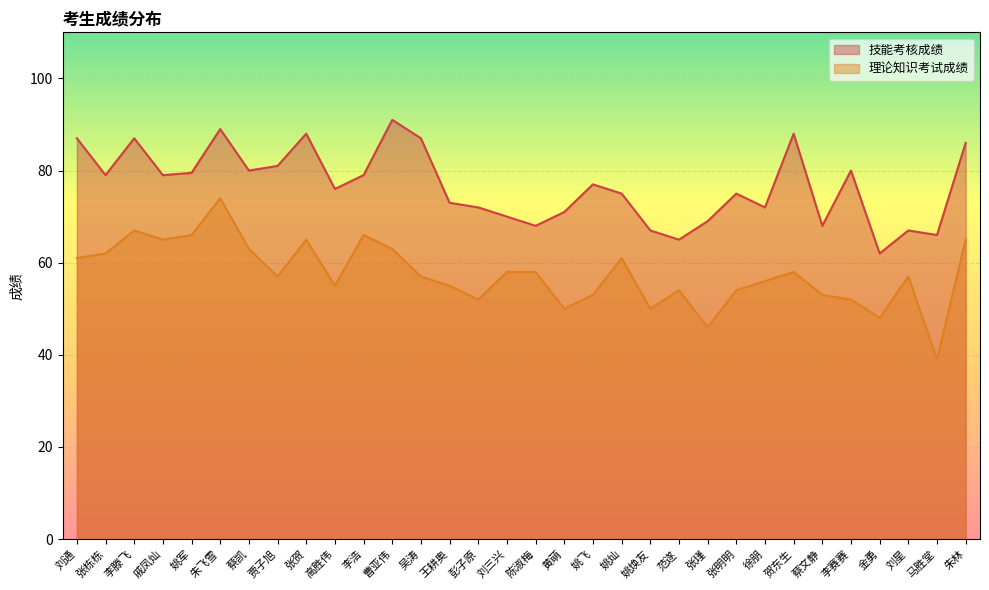

The value of 理论知识考试成绩 at 刘三兴 is 19.8. True or false?

False